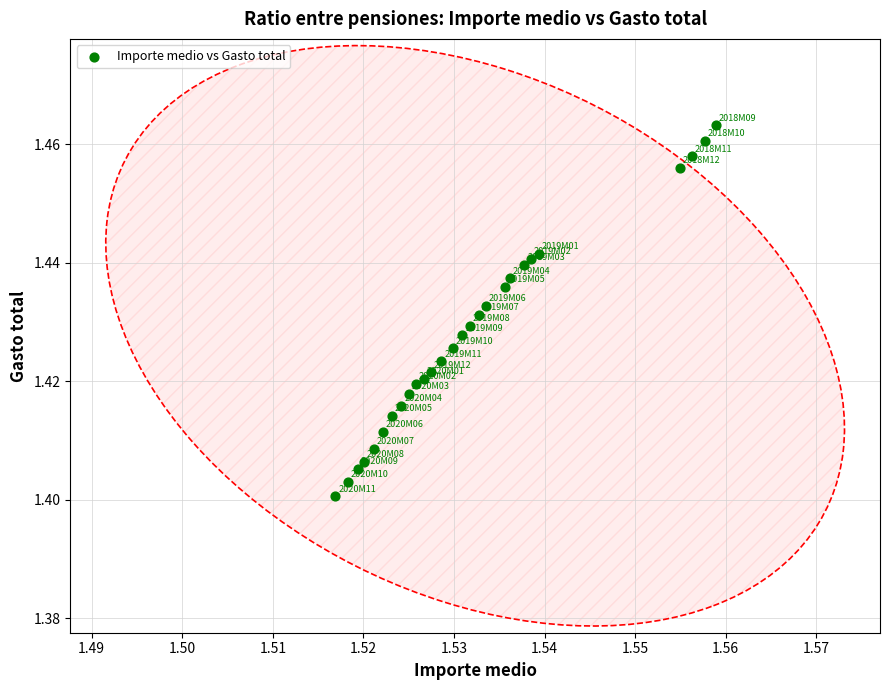

How many data points are displayed?

27